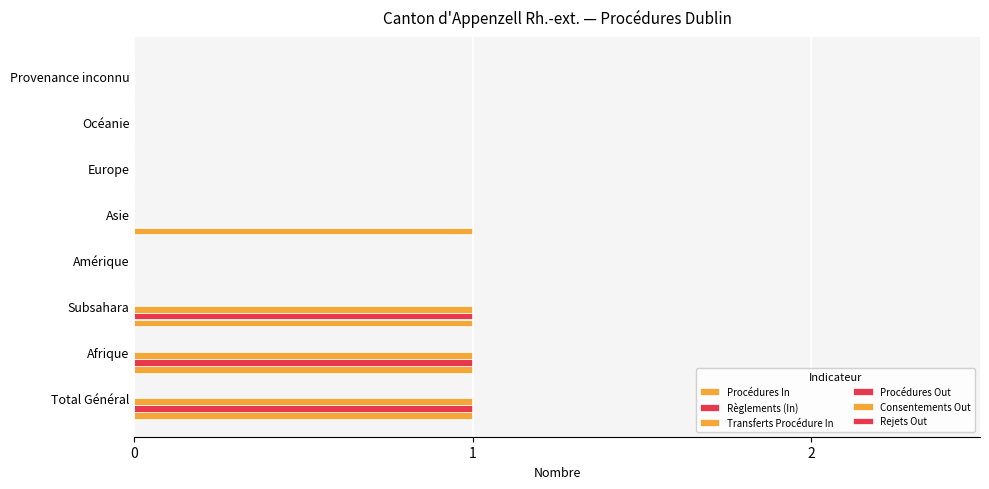

Which series has the widest spread of values?

Procédures In